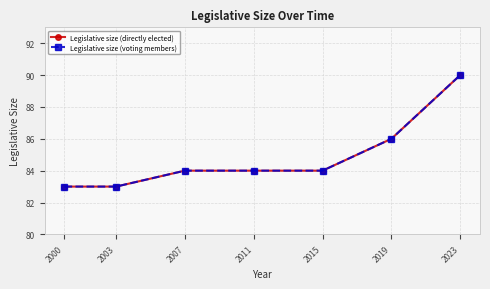

At 2019, list the series in order from largest to smallest.

Legislative size (directly elected), Legislative size (voting members)